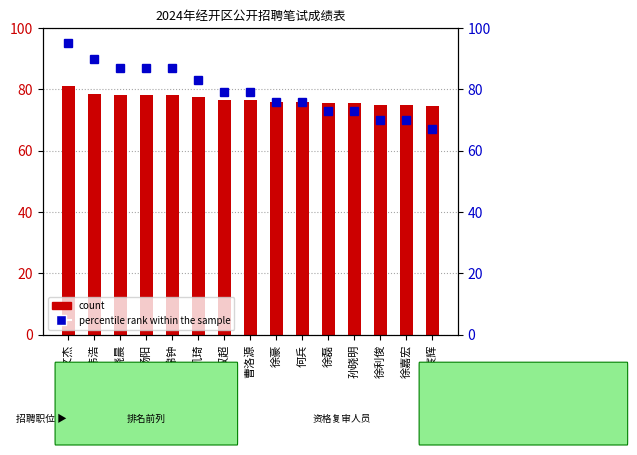

At which label does count reach its peak?

王文杰